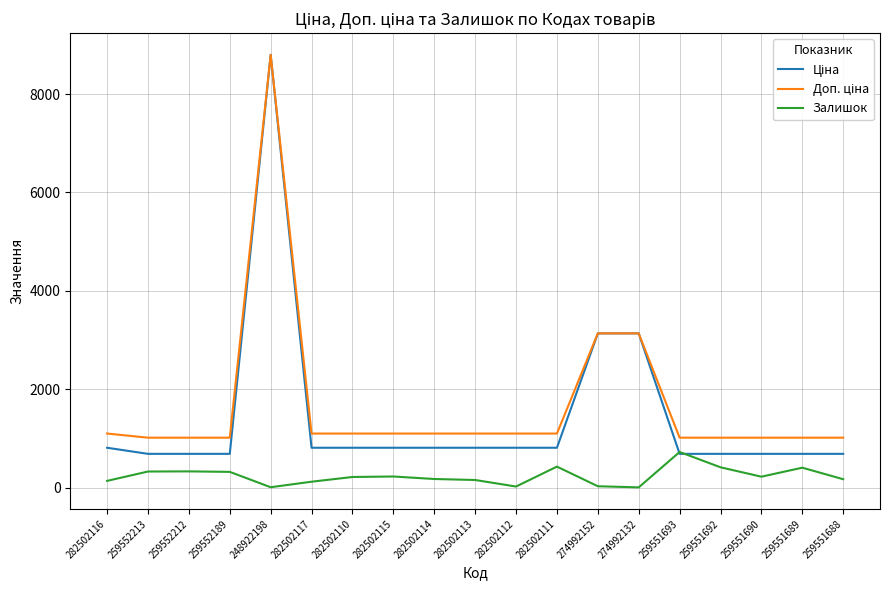

Which category has the highest value across all series?

248922198